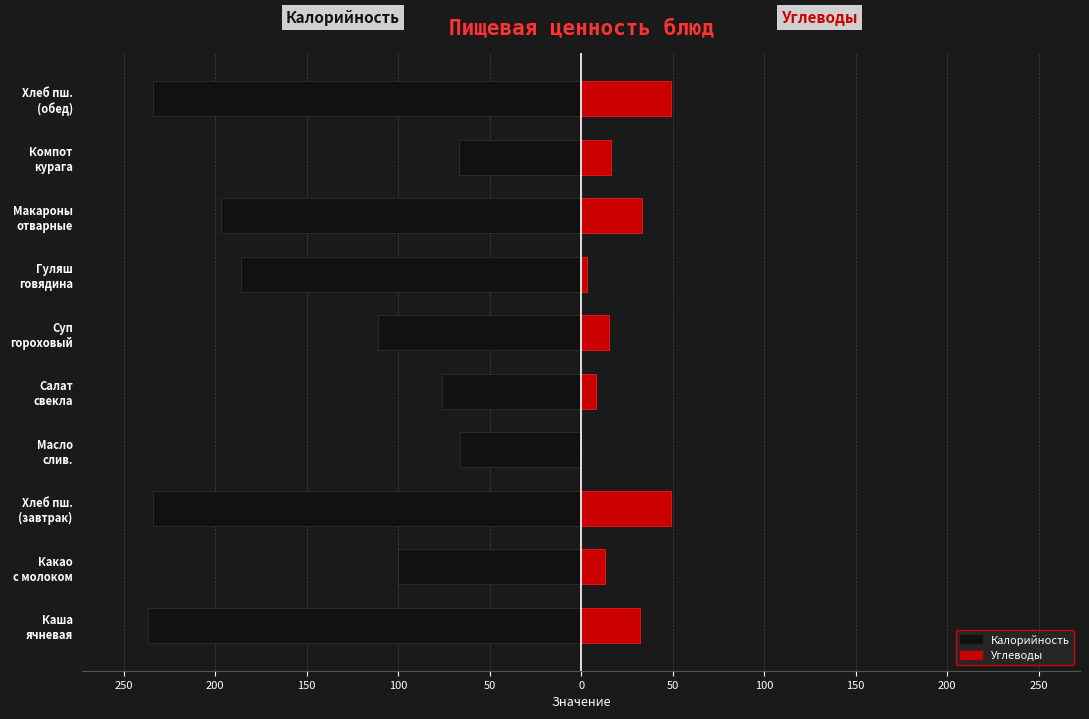

Is it true that Калорийность equals -62 at Суп гороховый?

False